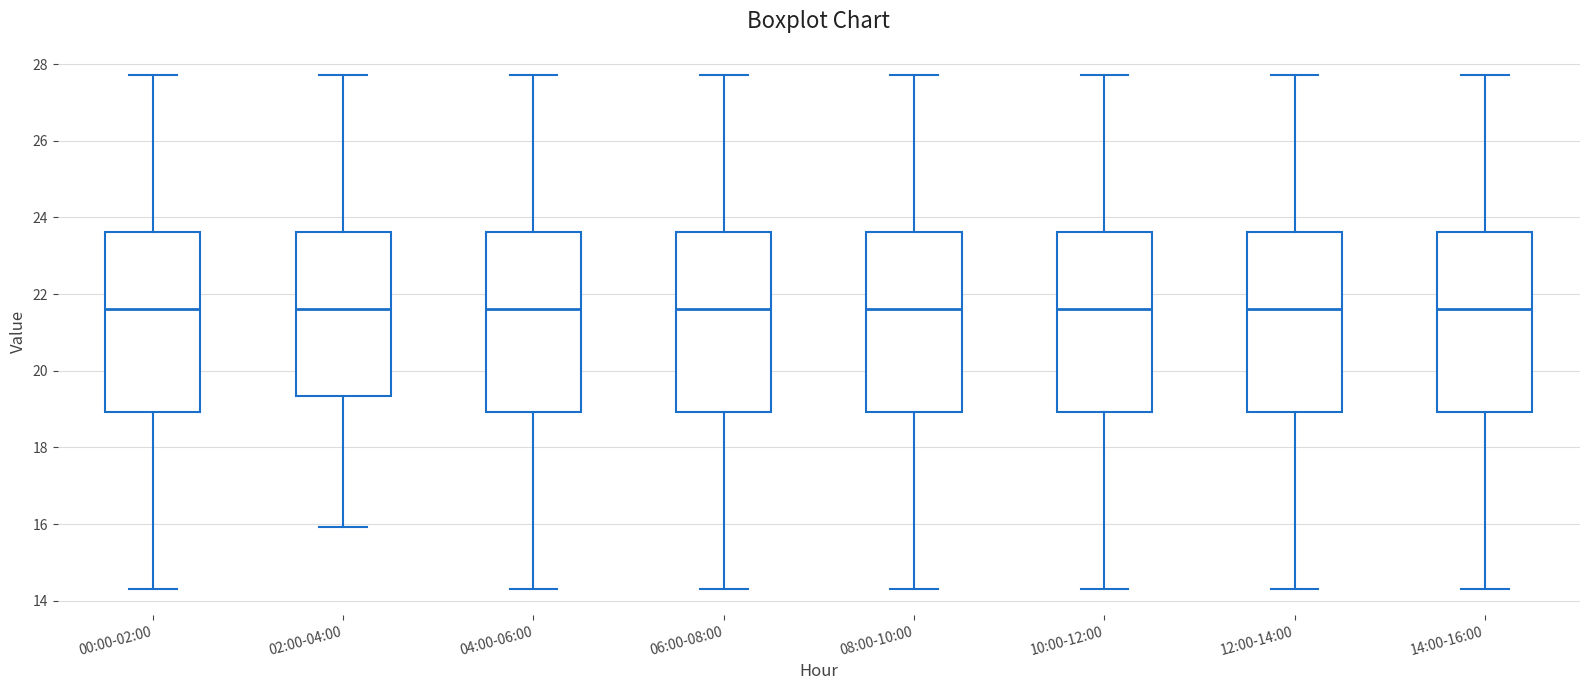

Where is the lower edge of the box for 06:00-08:00 on the y-axis? The values are not printed on the chart, so give them approximately, as read against the axis.

19.0